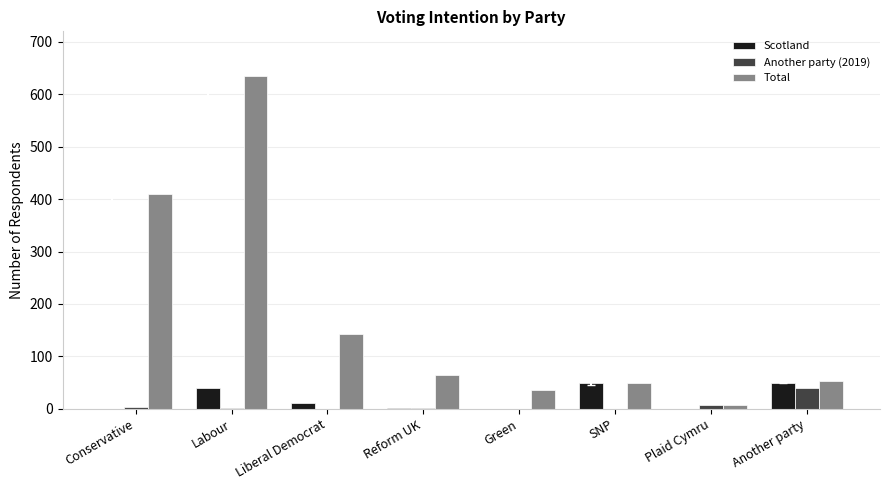

What is the sum of the Total values at Green and SNP?

85